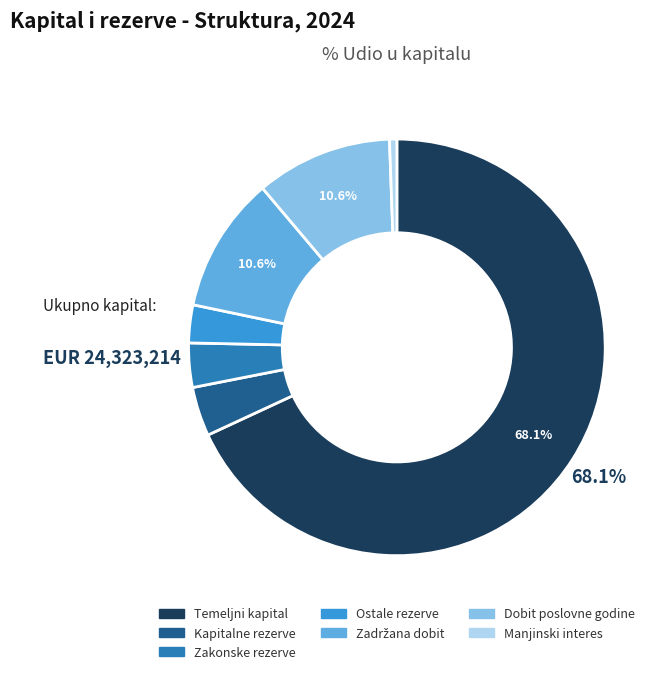

Count the number of slices in the pie.

7